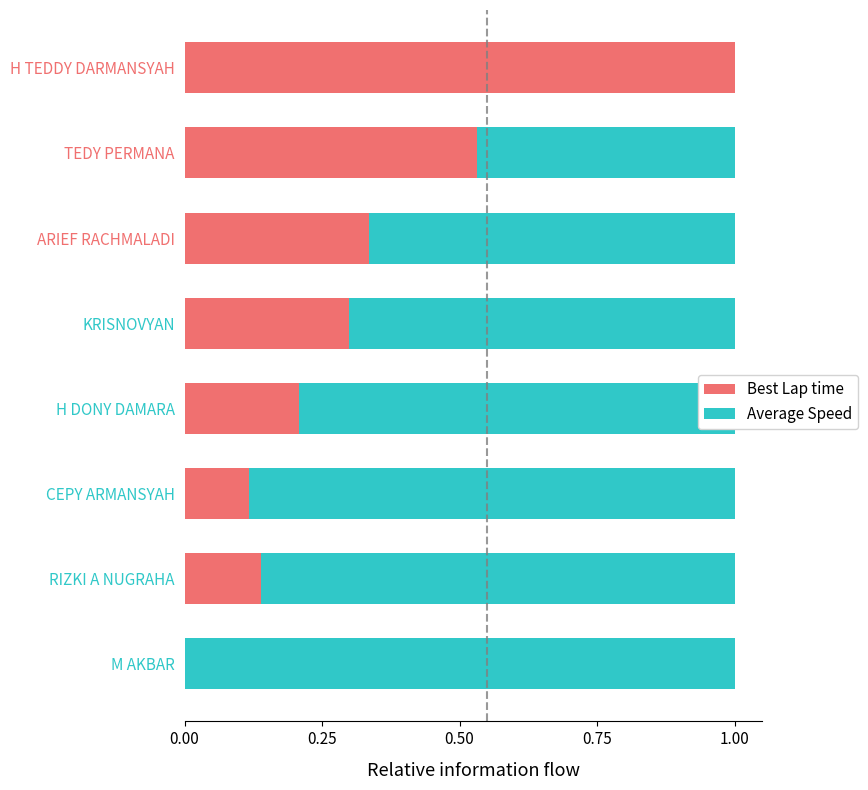

What is the sum of the Best Lap time values at KRISNOVYAN and TEDY PERMANA?

0.8